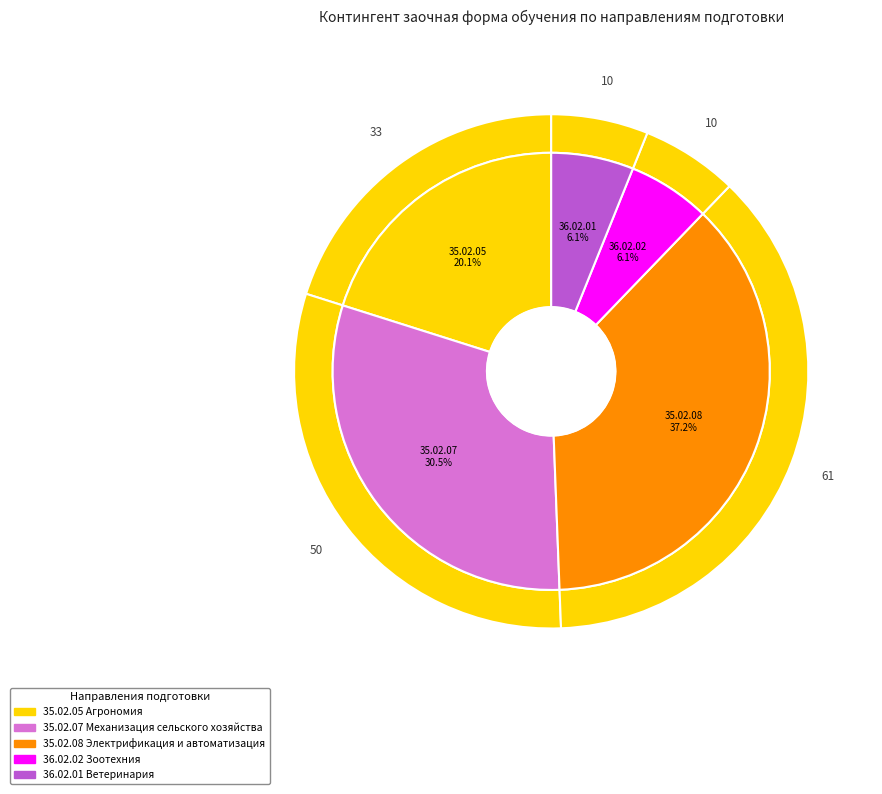

What is the change in value from 35.02.05 Агрономия to 35.02.07 Механизация сельского хозяйства?

+17